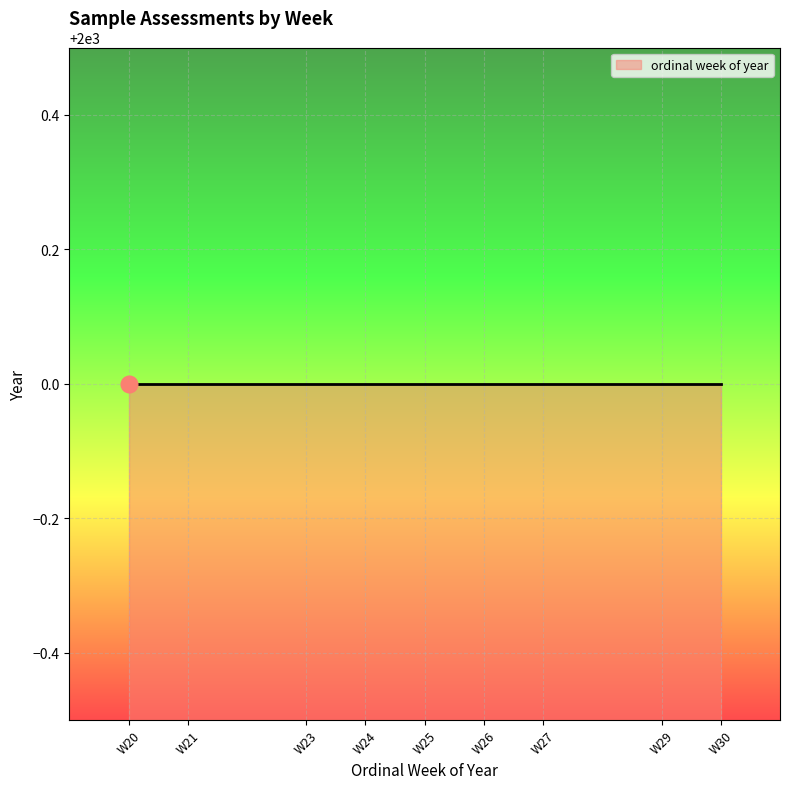

List the labels in order of value, smallest first.

W20, W21, W23, W24, W25, W26, W27, W29, W30